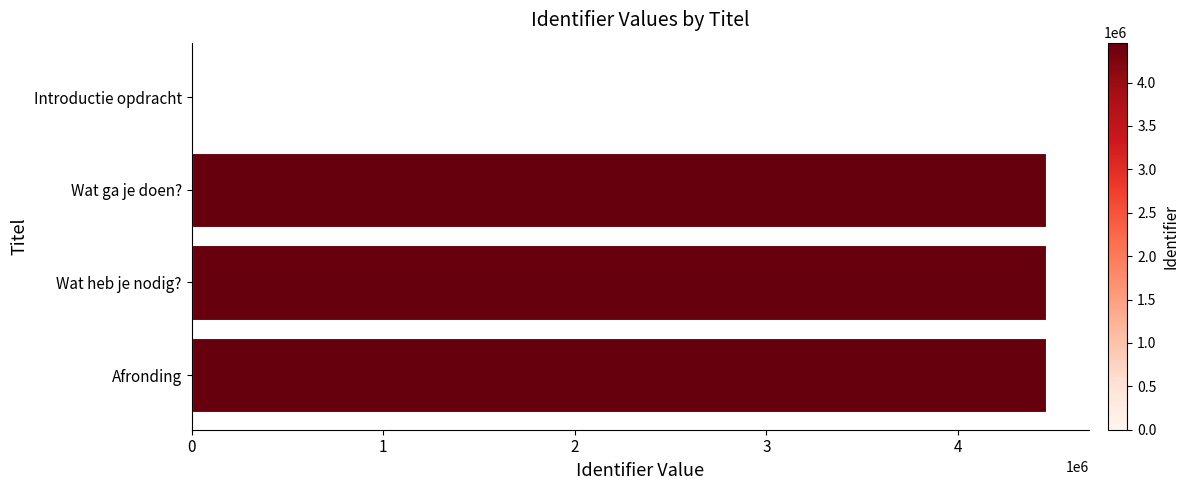

What is the ratio of the value at Afronding to the value at Wat ga je doen??

1.0